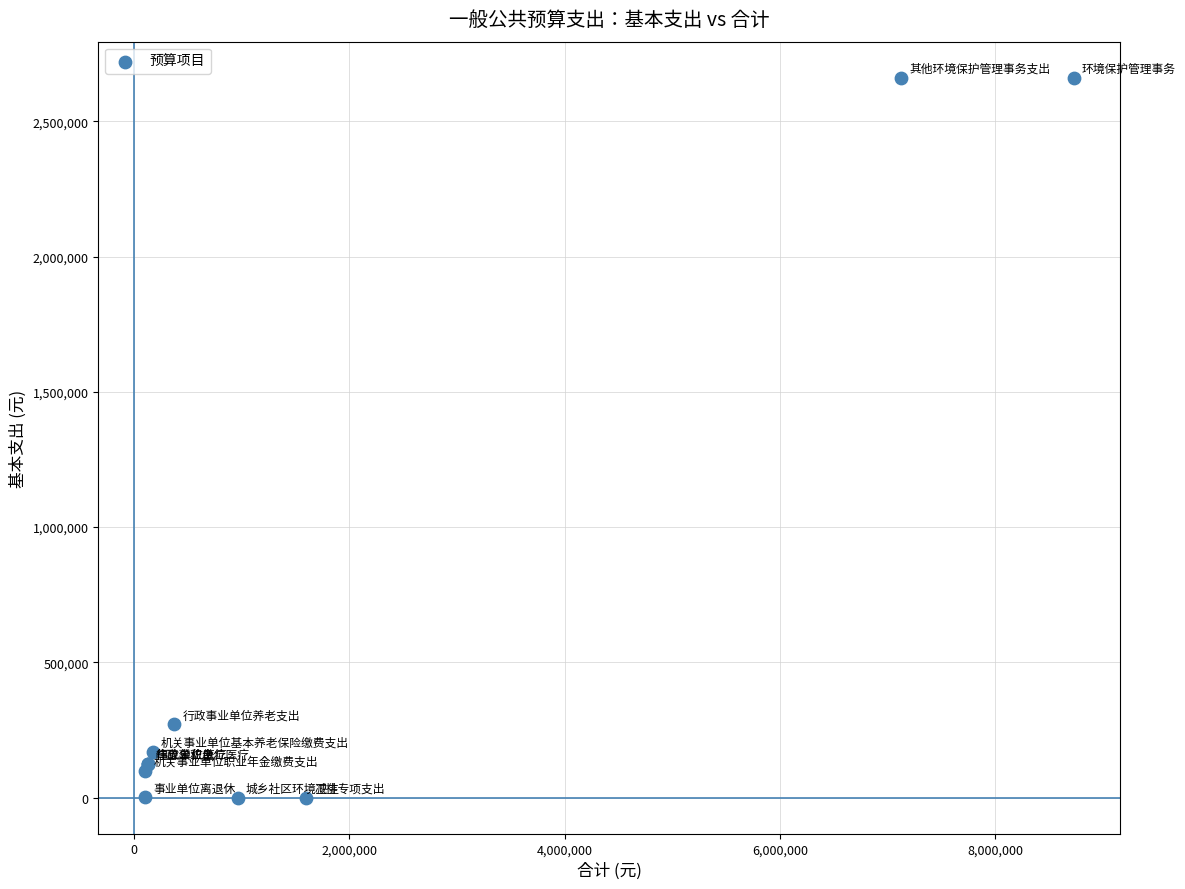

What Y value in the scatter plot is closest to 1330600?

272000